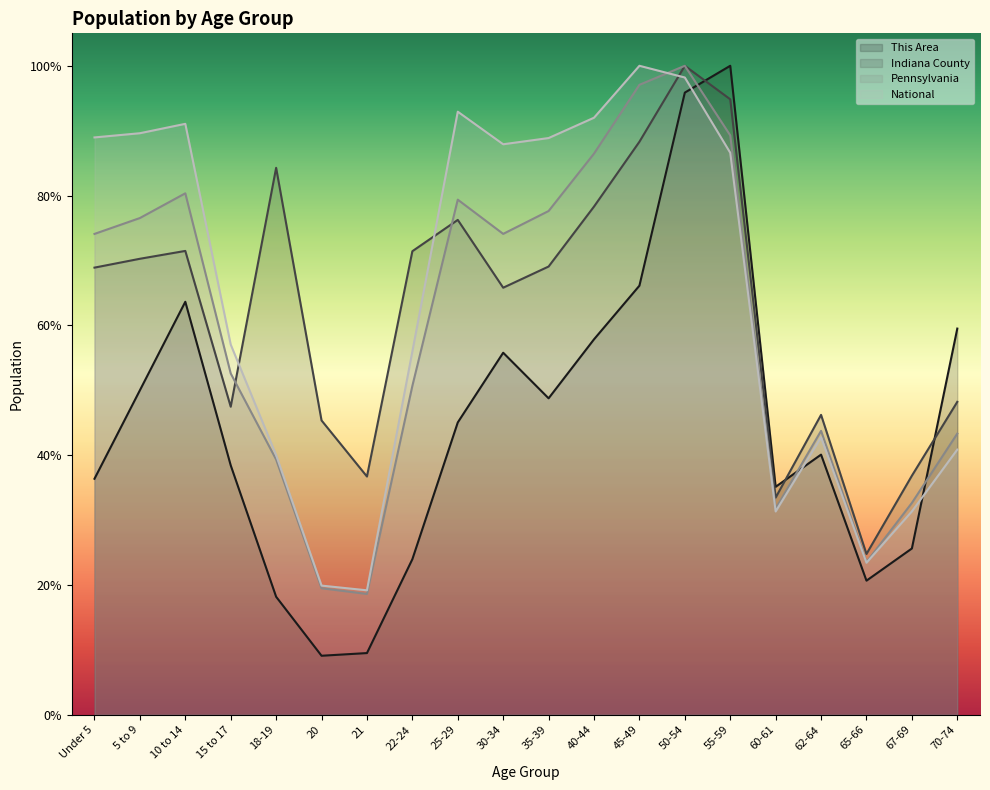

The value of Pennsylvania at 65-66 is 0.2. True or false?

True